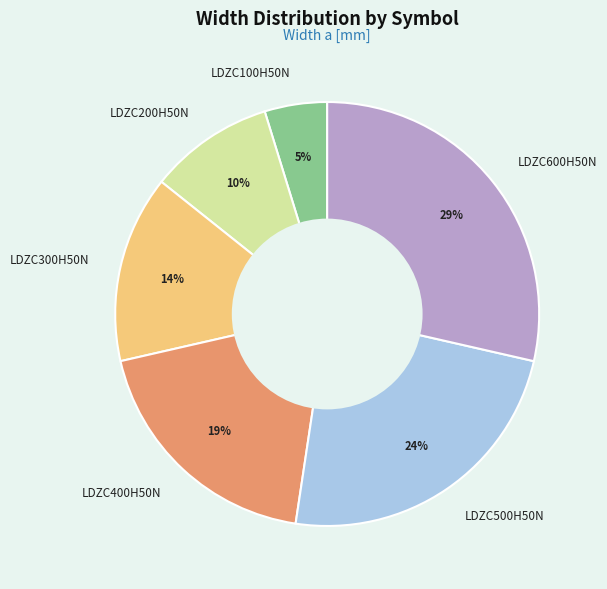

Is it true that LDZC100H50N is 5% of the pie?

True